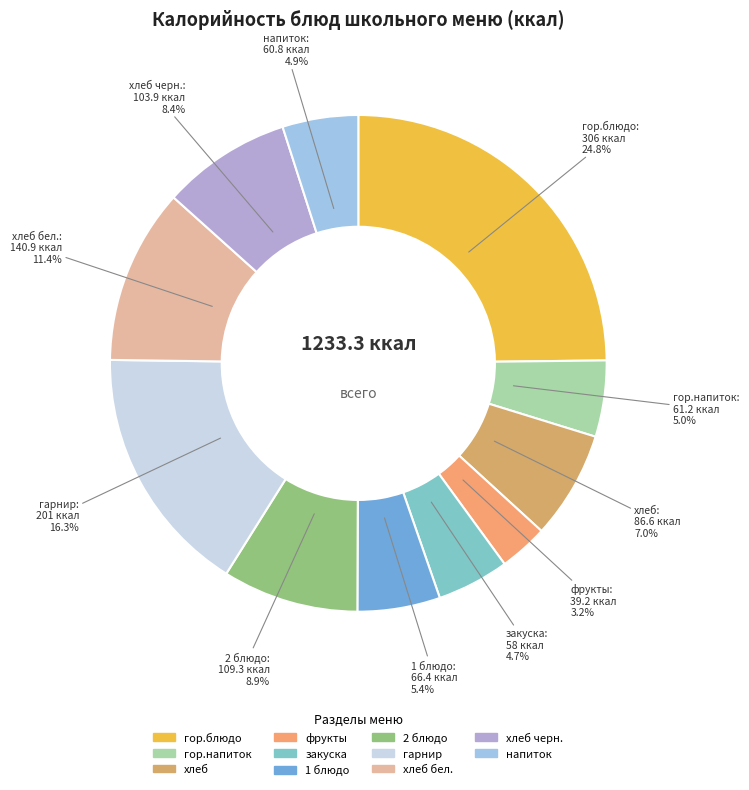

What is the largest slice in the pie chart?

гор.блюдо